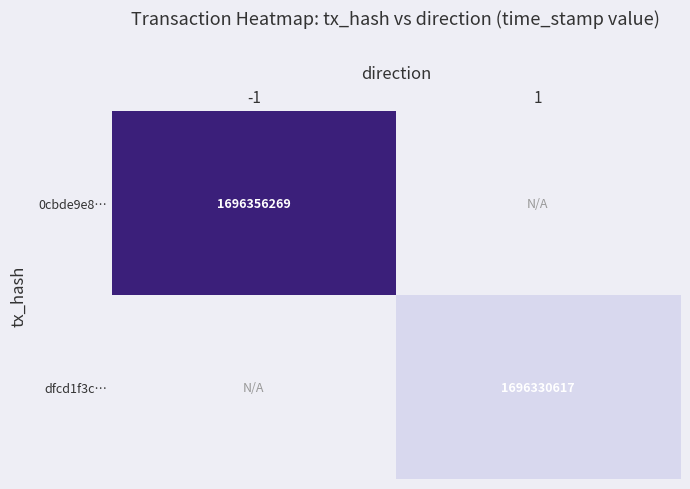

At how many categories does at least one series exceed 1600016474?

2